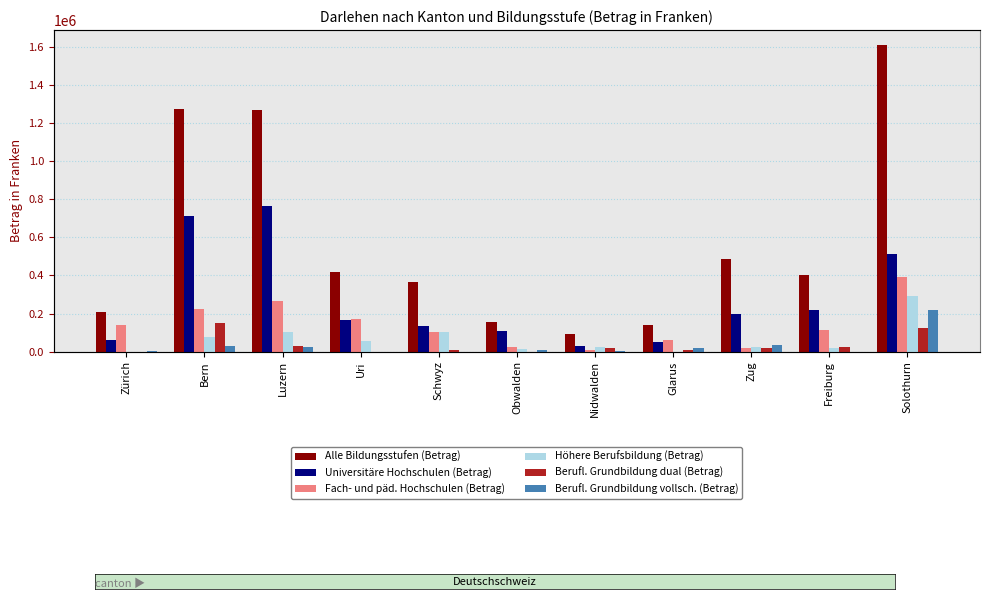

The value of Universitäre Hochschulen (Betrag) at Obwalden is 31415. True or false?

False